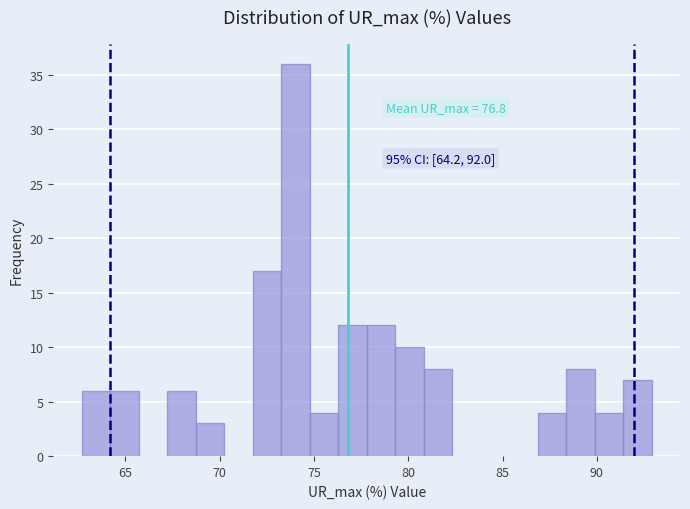

Read against the x-axis, roughly where is the centre of the tallest bar?

74.0